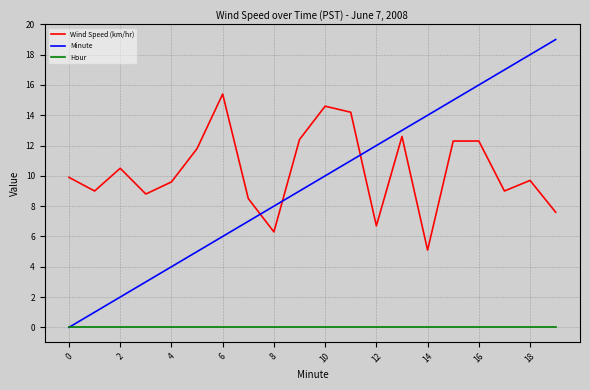

What is the maximum value shown in the chart?

19.0